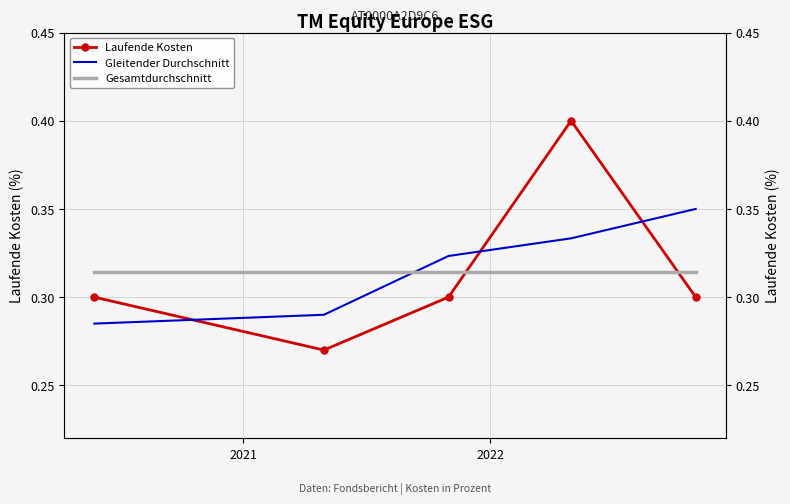

Reading left to right, list all the values displayed in this chart.

Laufende Kosten: 0.3	0.3	0.3	0.4	0.3
Gleitender Durchschnitt: 0.3	0.3	0.3	0.3	0.3
Gesamtdurchschnitt: 0.3	0.3	0.3	0.3	0.3